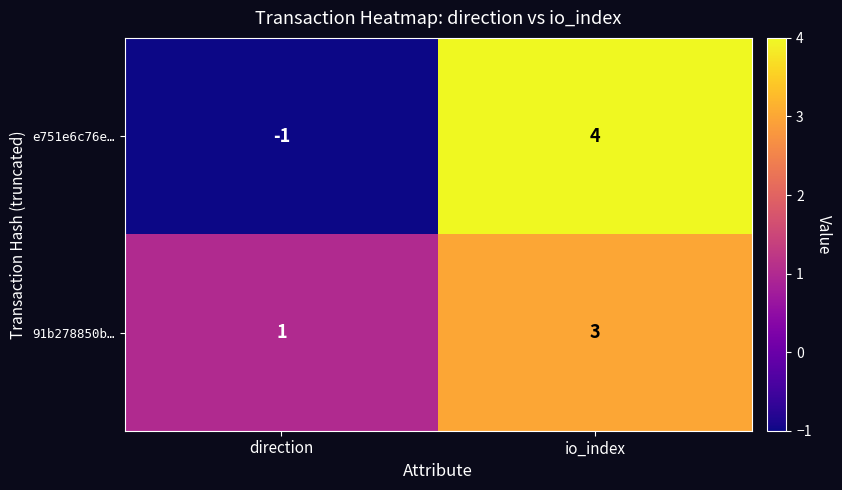

What is the approximate value of 91b278850b… at io_index?

3